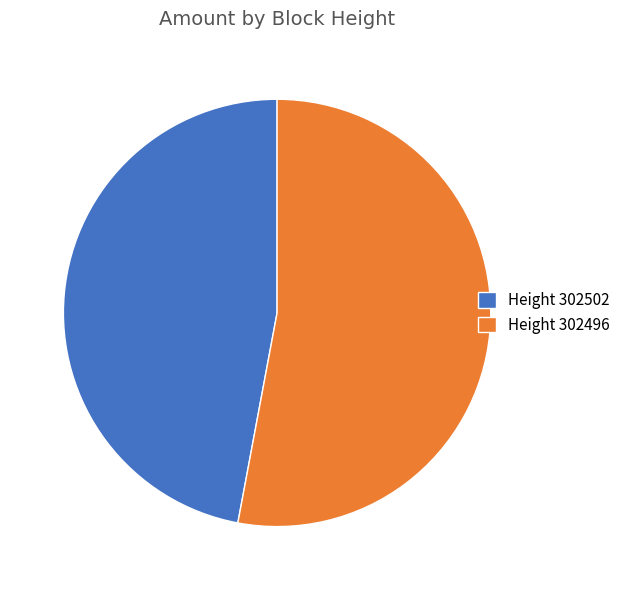

What is the ratio of the value at Height 302502 to the value at Height 302496?

0.9